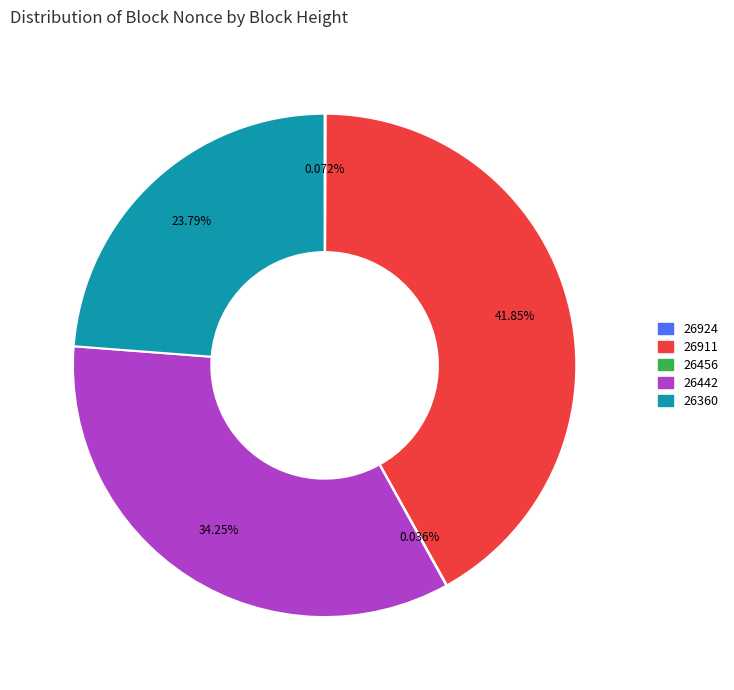

Is there any slice that represents more than half of the pie?

No